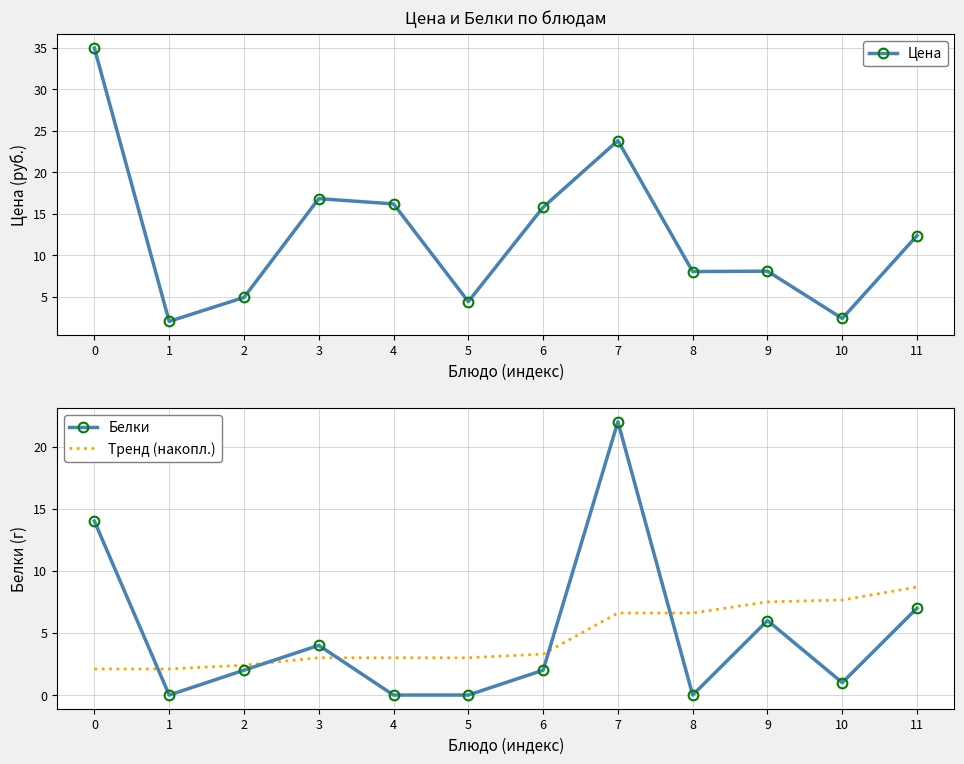

What are all the series names shown in the legend?

Цена, Белки, Тренд (накопл.)